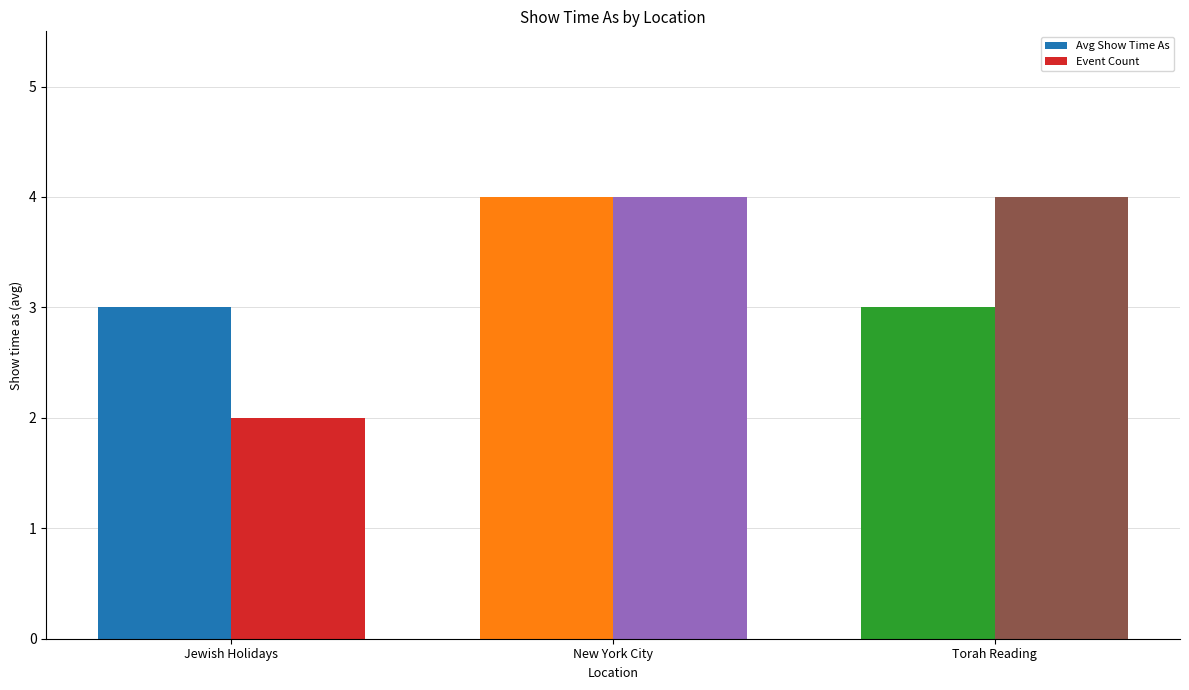

What is the total value across all series at New York City?

8